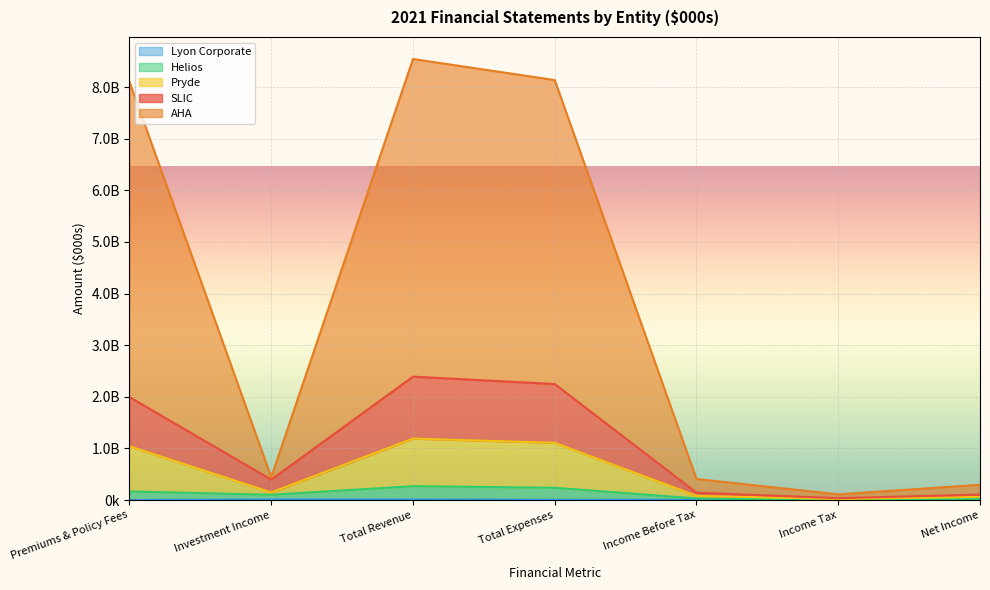

Where is the first local maximum for Helios?

Total Revenue